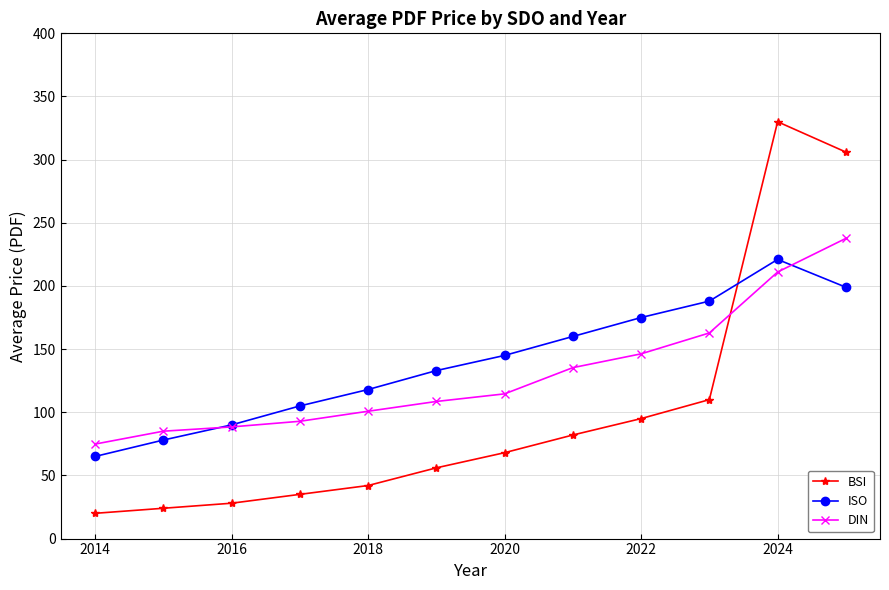

What is the maximum value for DIN?

237.7